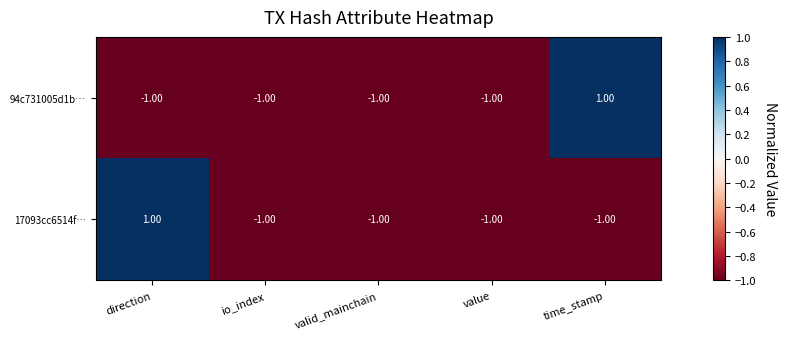

At direction, list the series in order from smallest to largest.

94c731005d1b…, 17093cc6514f…